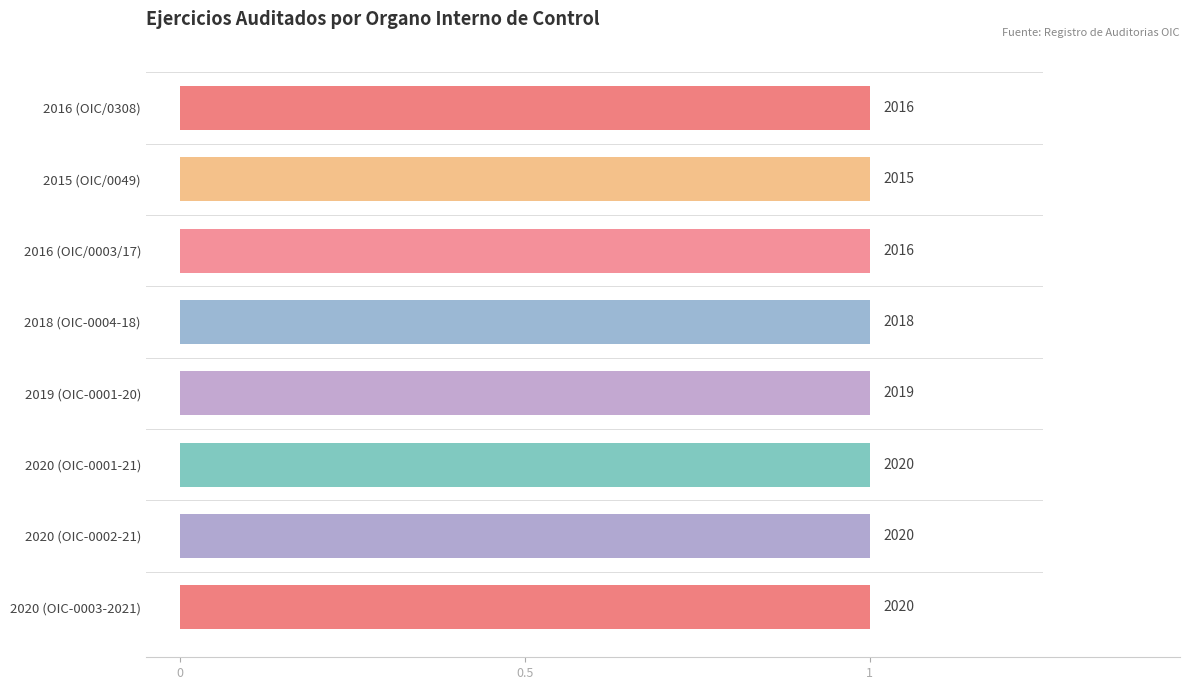

Is it true that the value at 2019 (OIC-0001-20) is 1222?

False